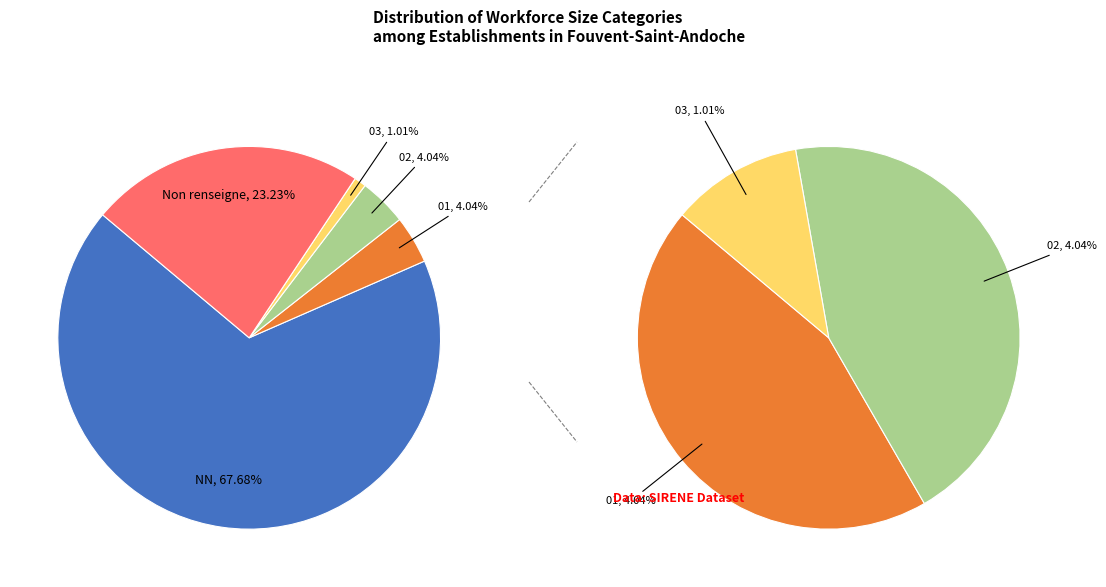

Does any single category account for the majority?

Yes